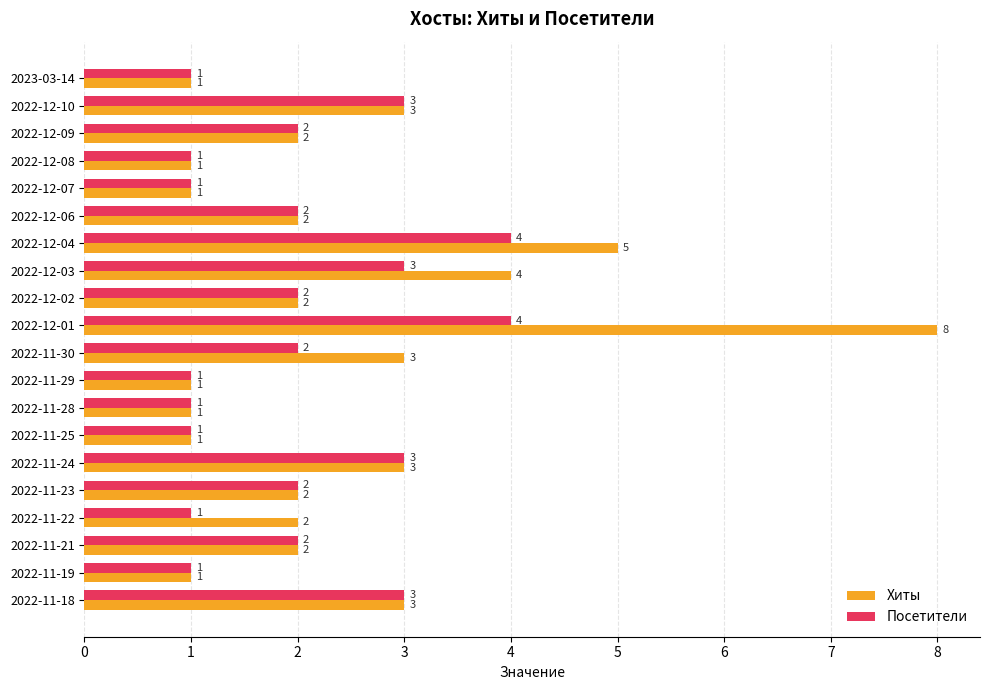

At which category is the sum across all series the highest?

2022-12-01